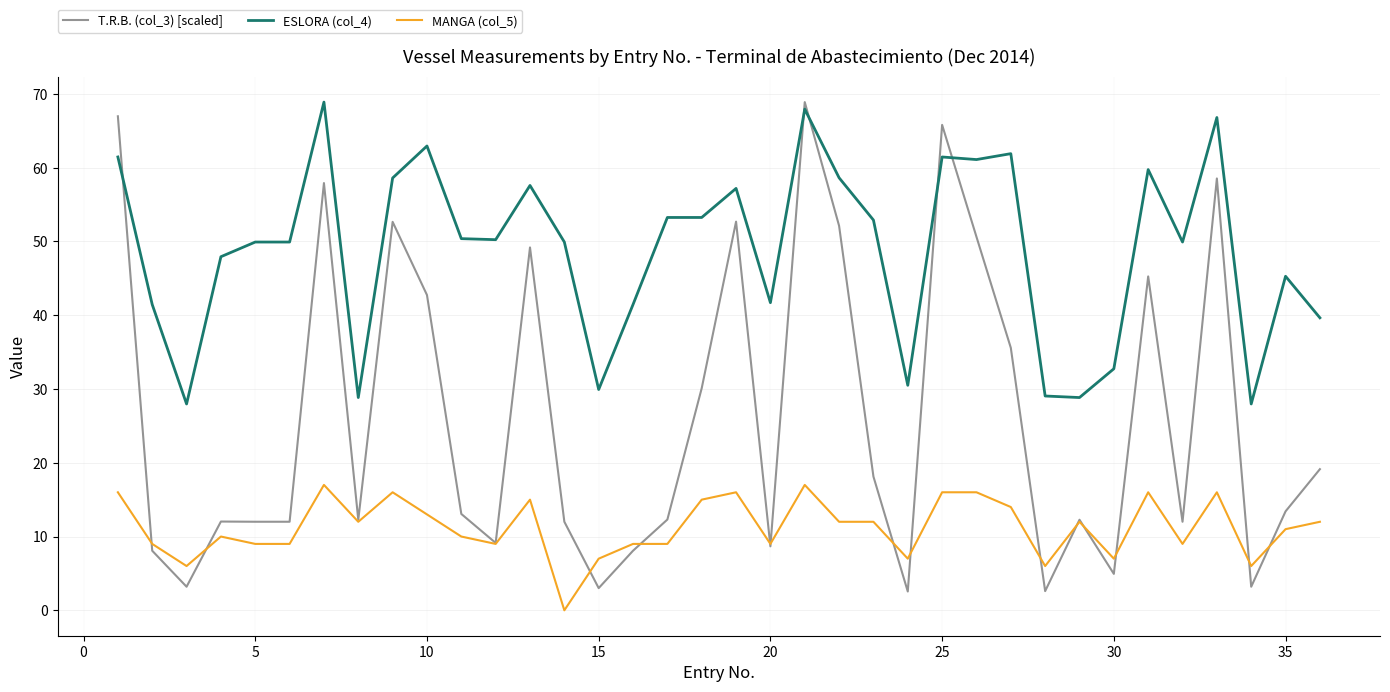

True or false: MANGA (col_5) has more than 0 points higher than both neighbors.

True